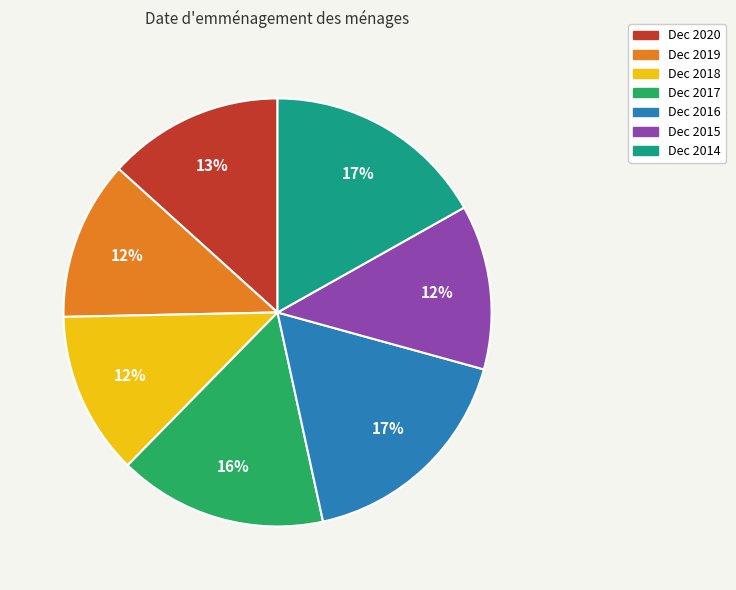

Count the number of slices in the pie.

7